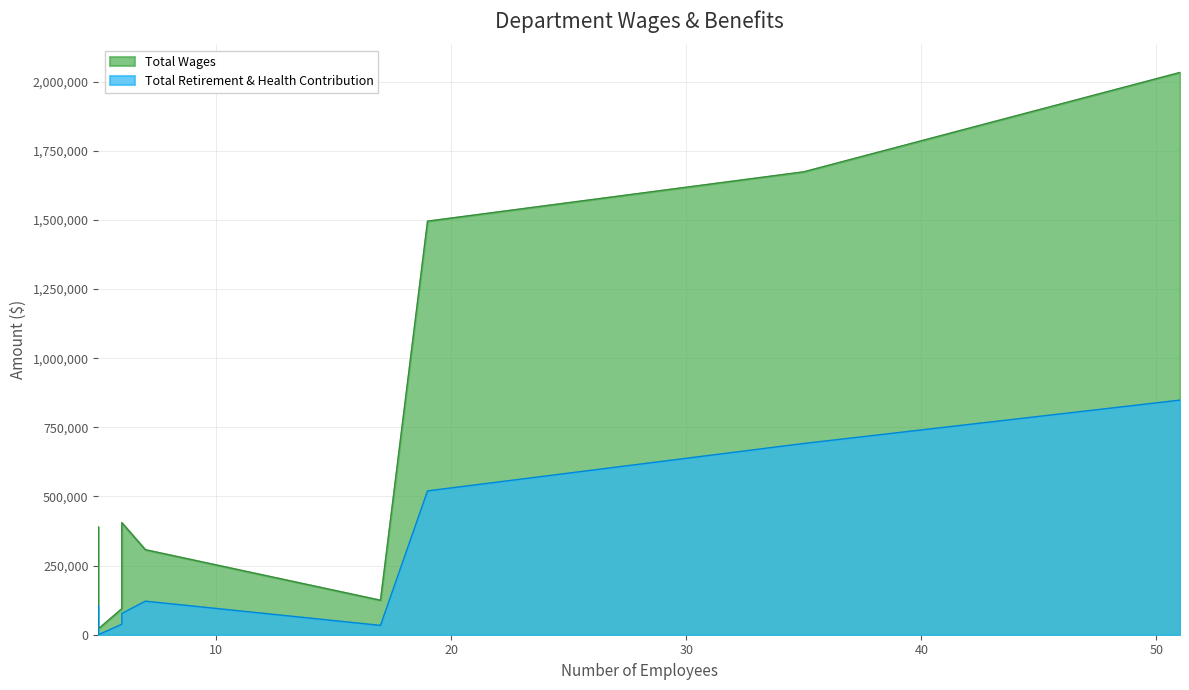

True or false: Total Retirement & Health Contribution and Total Wages intersect in this chart.

False